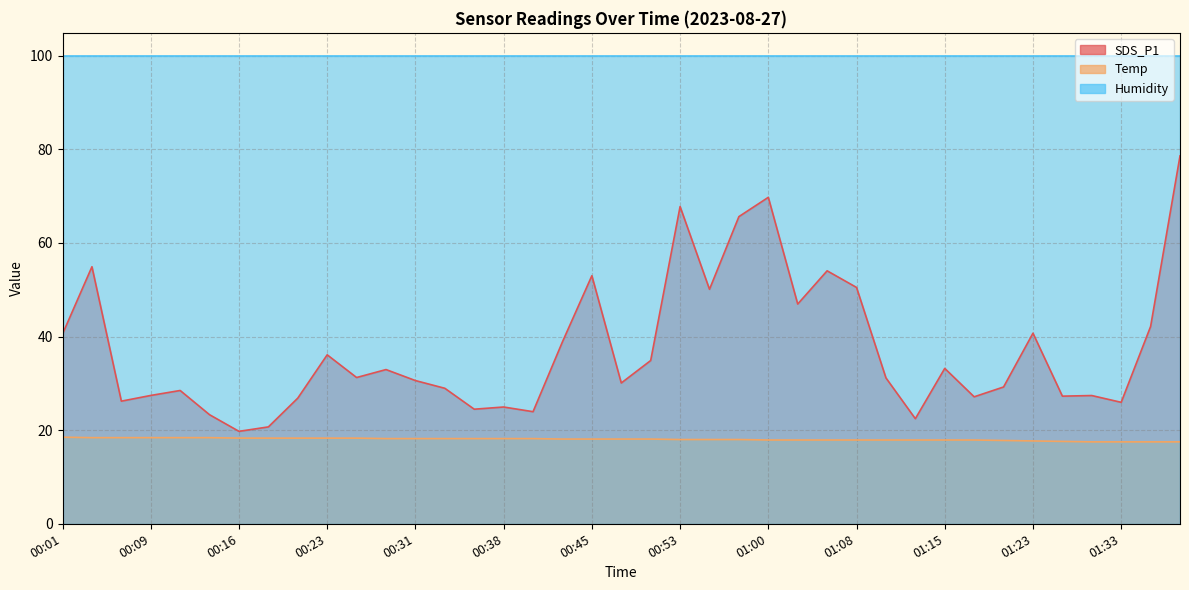

At which label is Temp closest to 18?

00:53